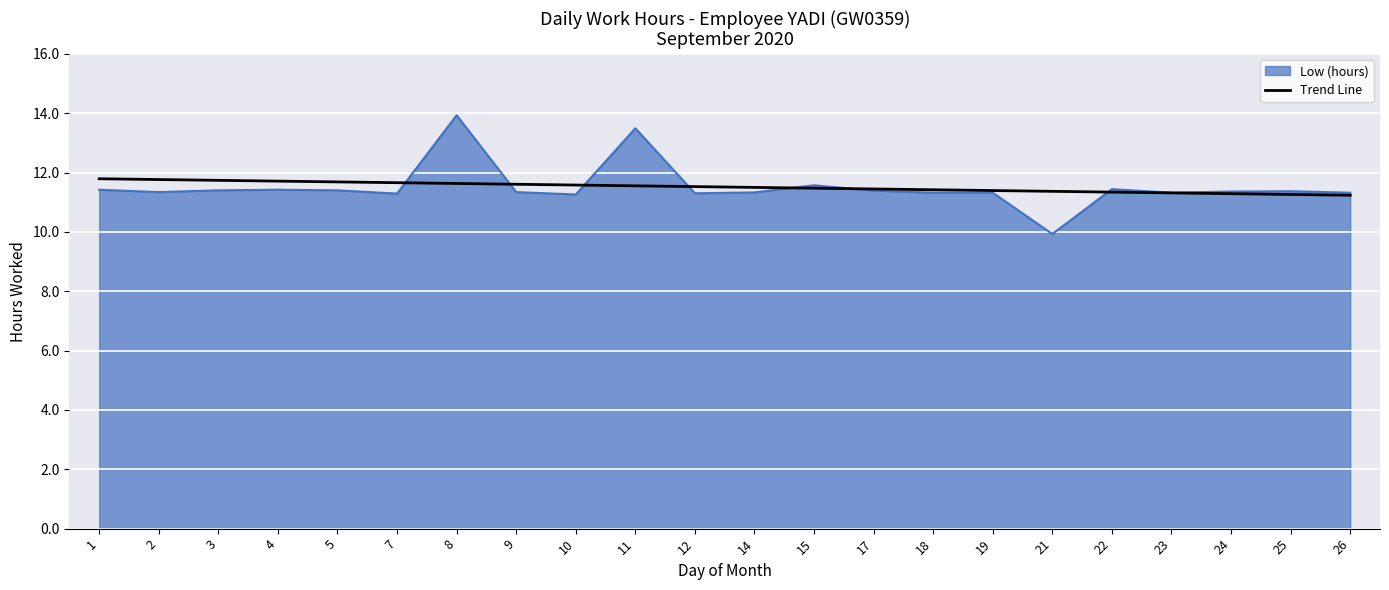

Which series has the largest range (max minus min)?

Low (hours)